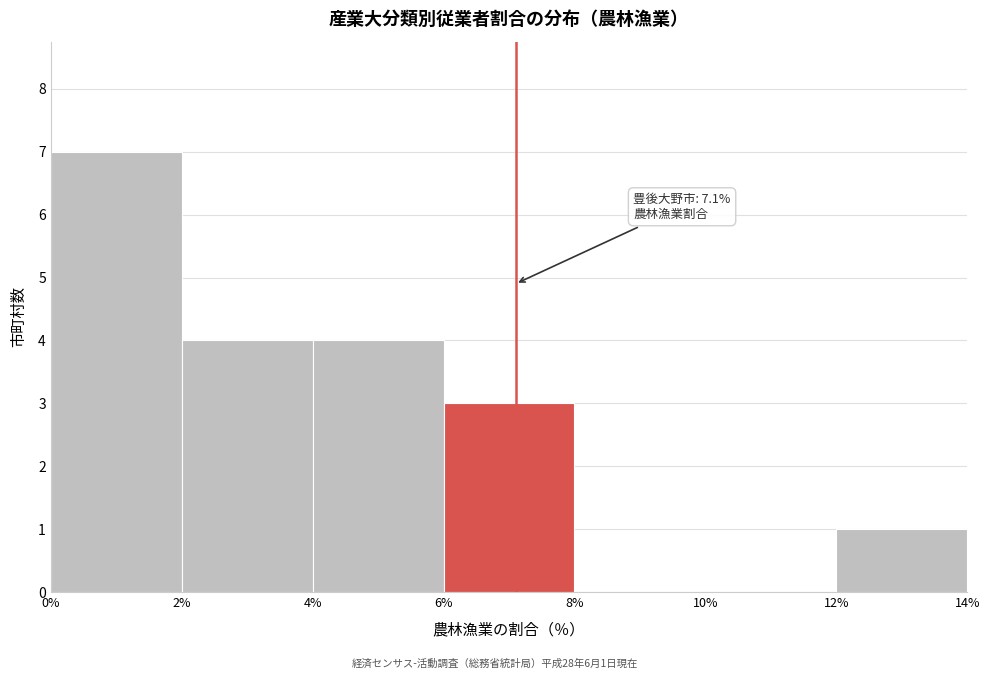

Which range on the x-axis has the tallest bar?

0% to 2%